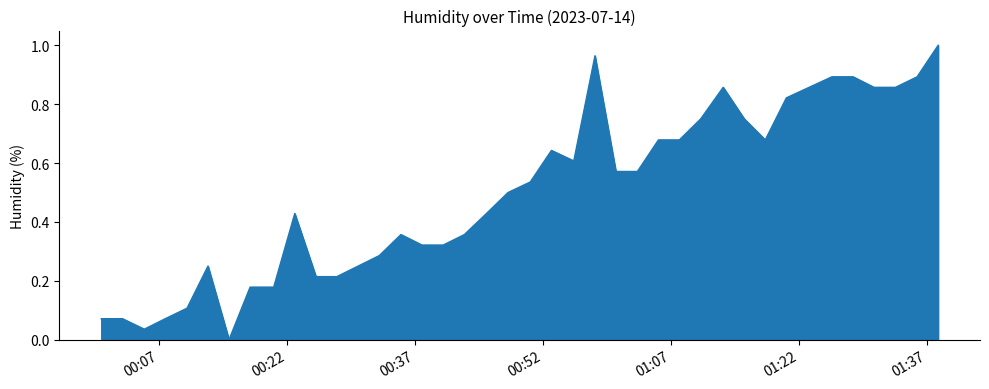

How many values are above zero?

39